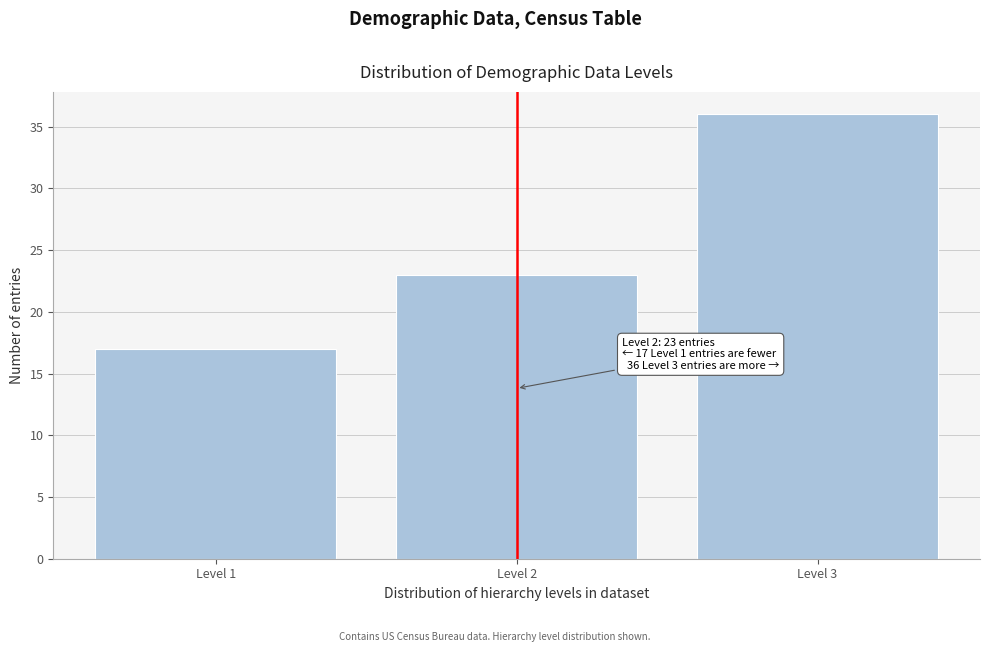

Reading left to right, list all the values displayed in this chart.

Level 1=17	Level 2=23	Level 3=36